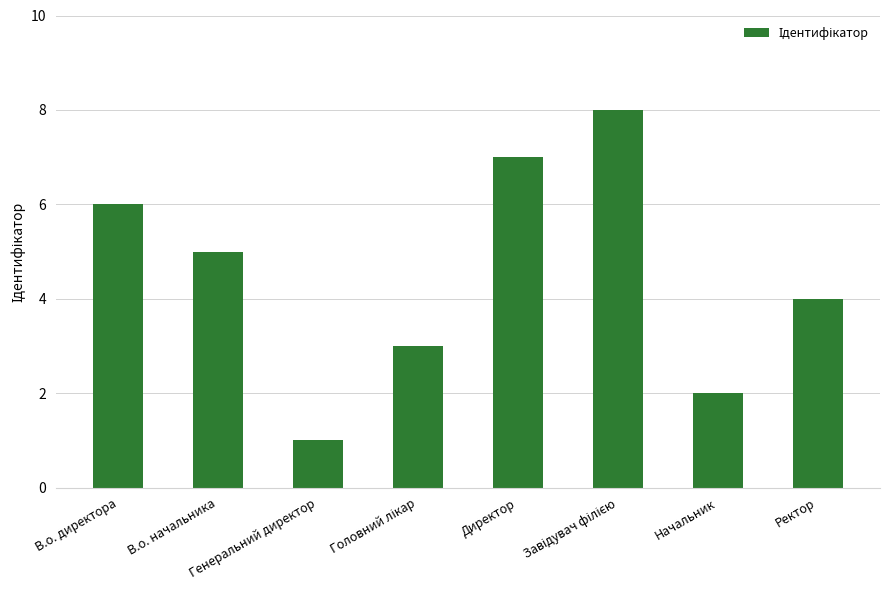

What is the smallest value displayed?

1